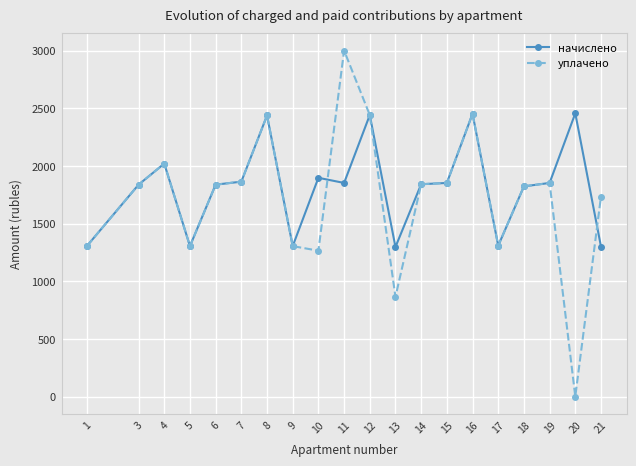

At how many categories does at least one series exceed 78?

20